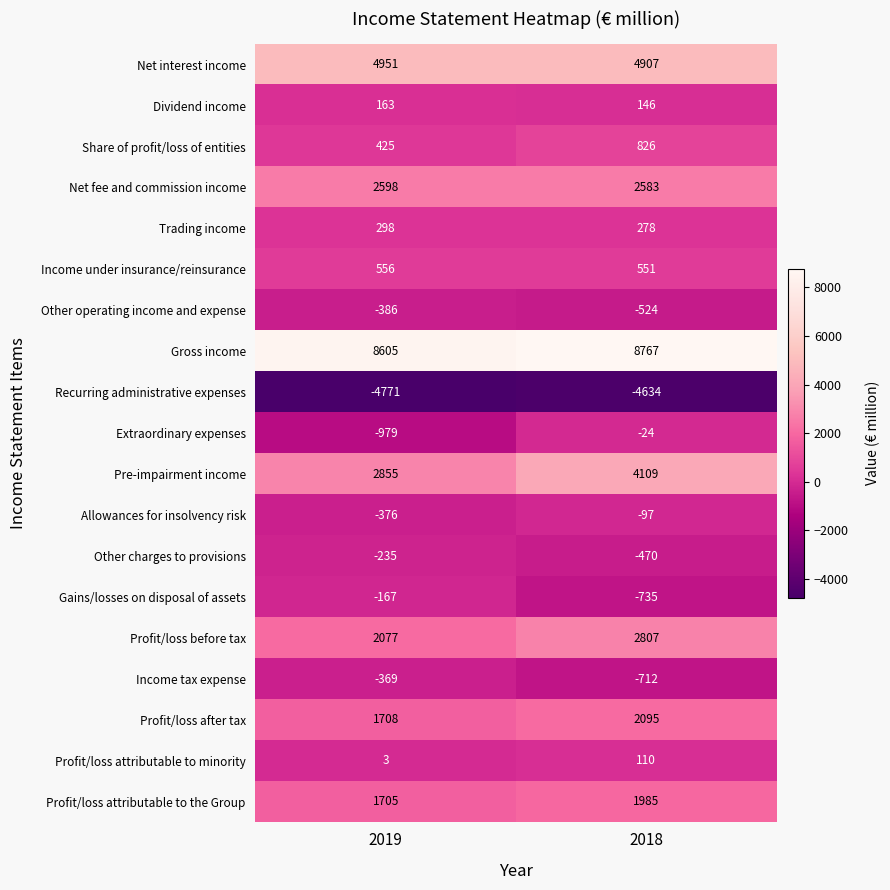

What is the lowest value of the Profit/loss after tax series?

1708